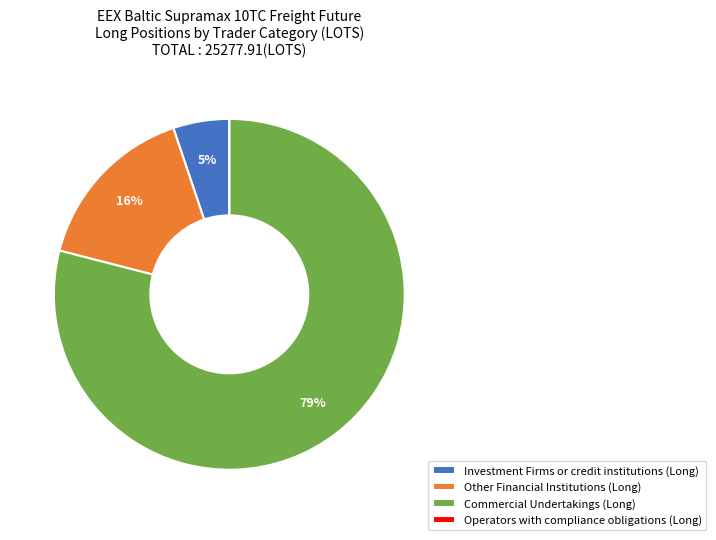

Is there a majority slice in this chart?

Yes